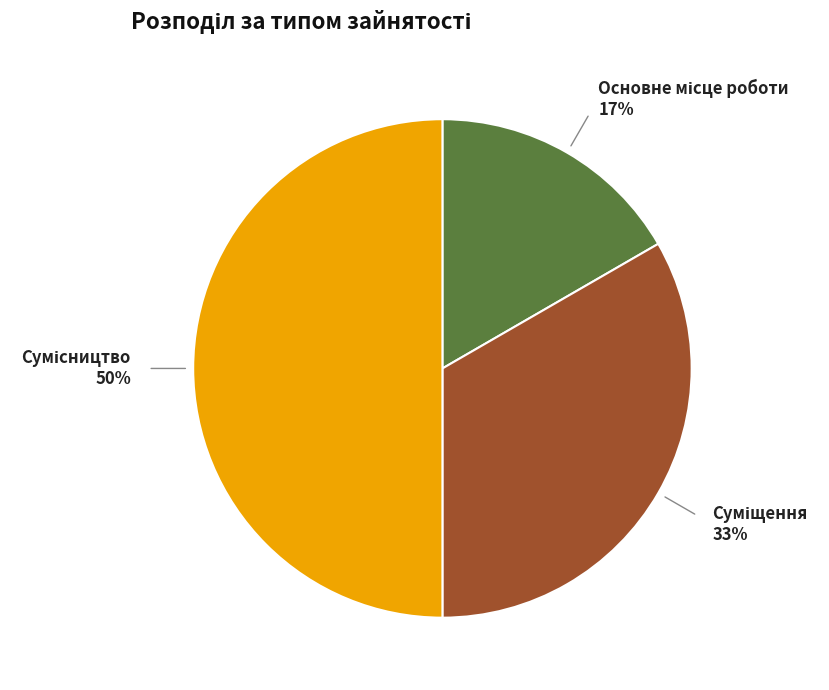

To the nearest percent, what is the difference between the largest and smallest slice percentages?

33%